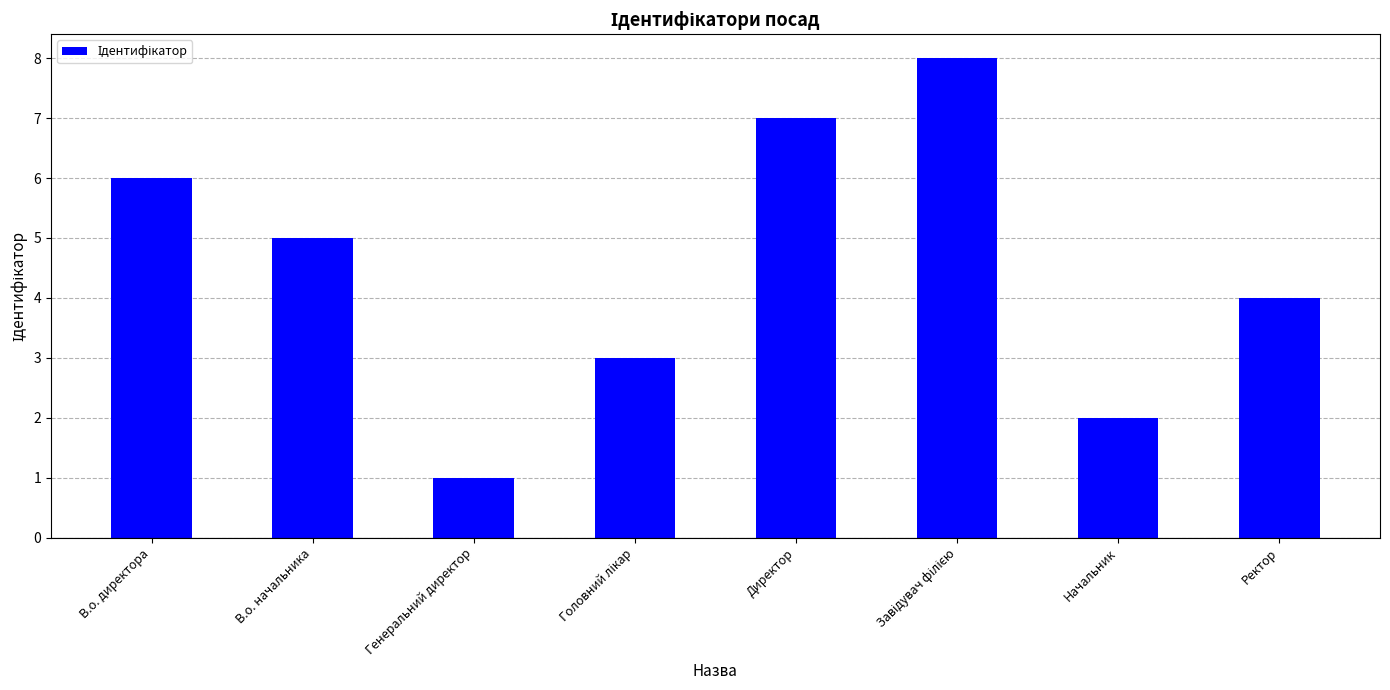

Which has a higher value, Директор or В.о. начальника?

Директор